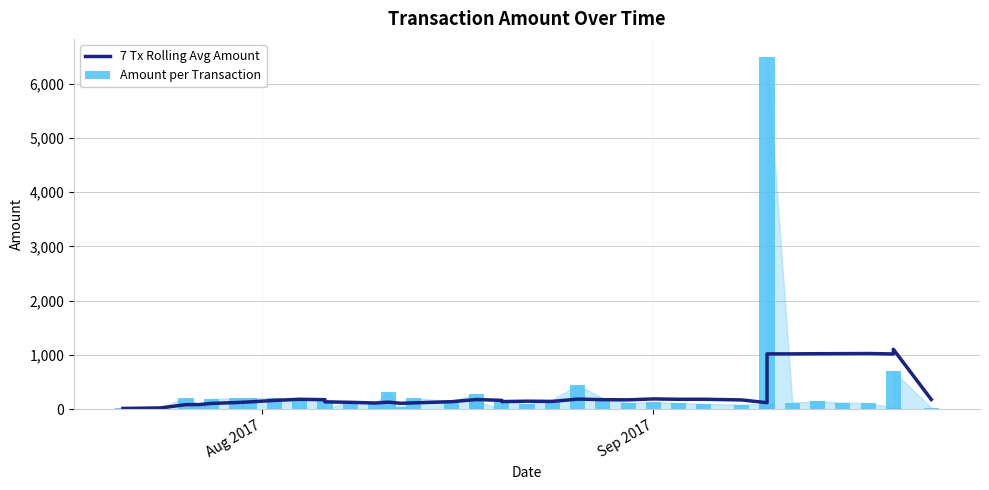

What are all the series names shown in the legend?

7 Tx Rolling Avg Amount, Amount per Transaction